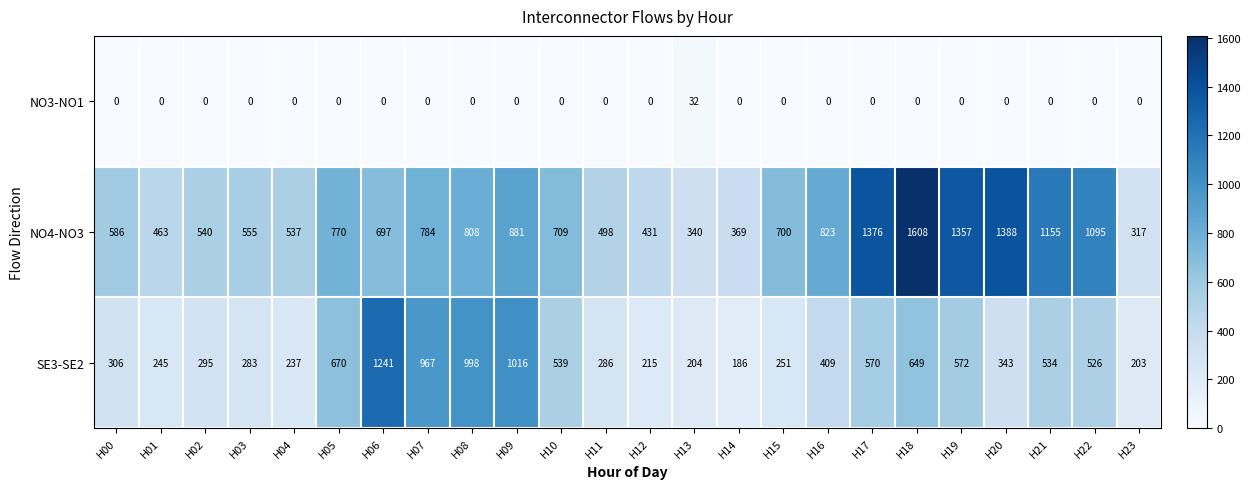

List the series in order of their overall mean, lowest first.

NO3-NO1, SE3-SE2, NO4-NO3